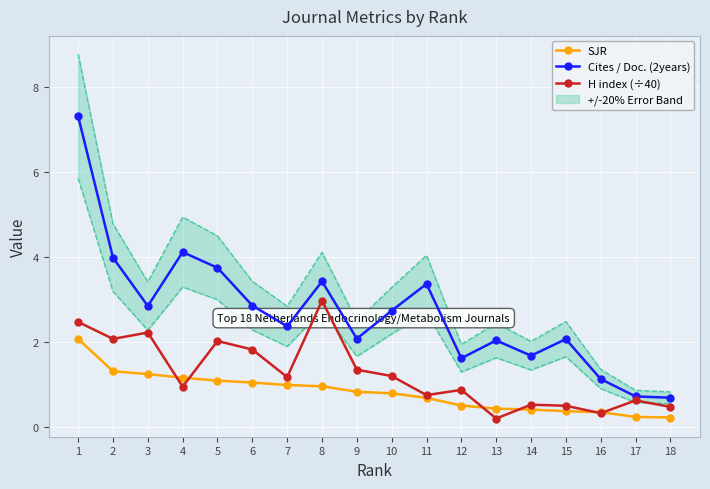

The value of H index (÷40) at 13 is 0.1. True or false?

False